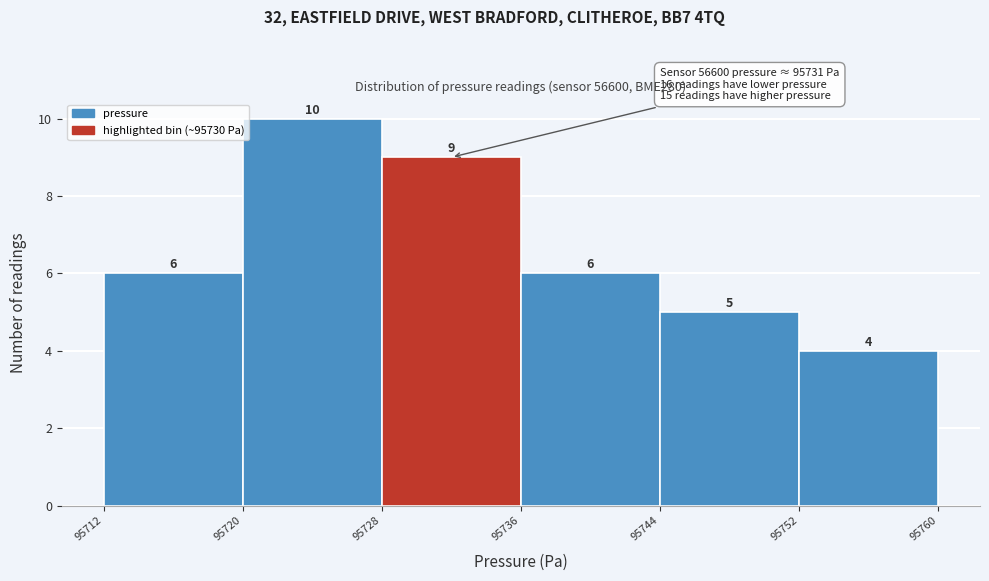

Which range on the x-axis has the tallest bar?

95720 to 95728